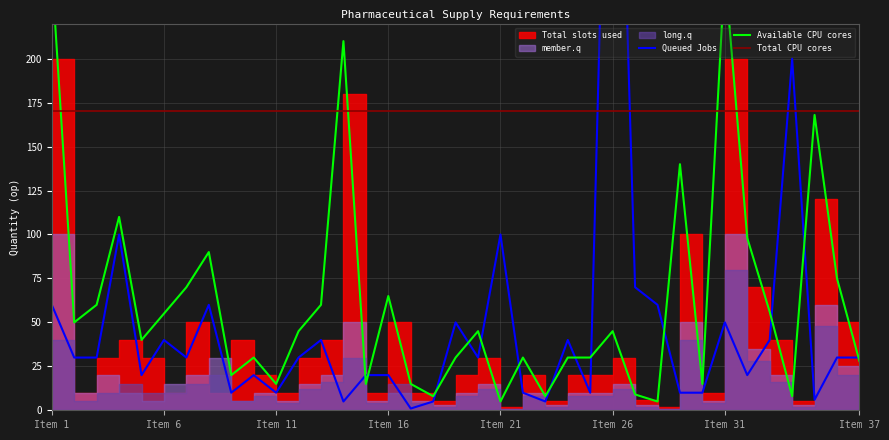

What is the minimum value shown in the chart?

1